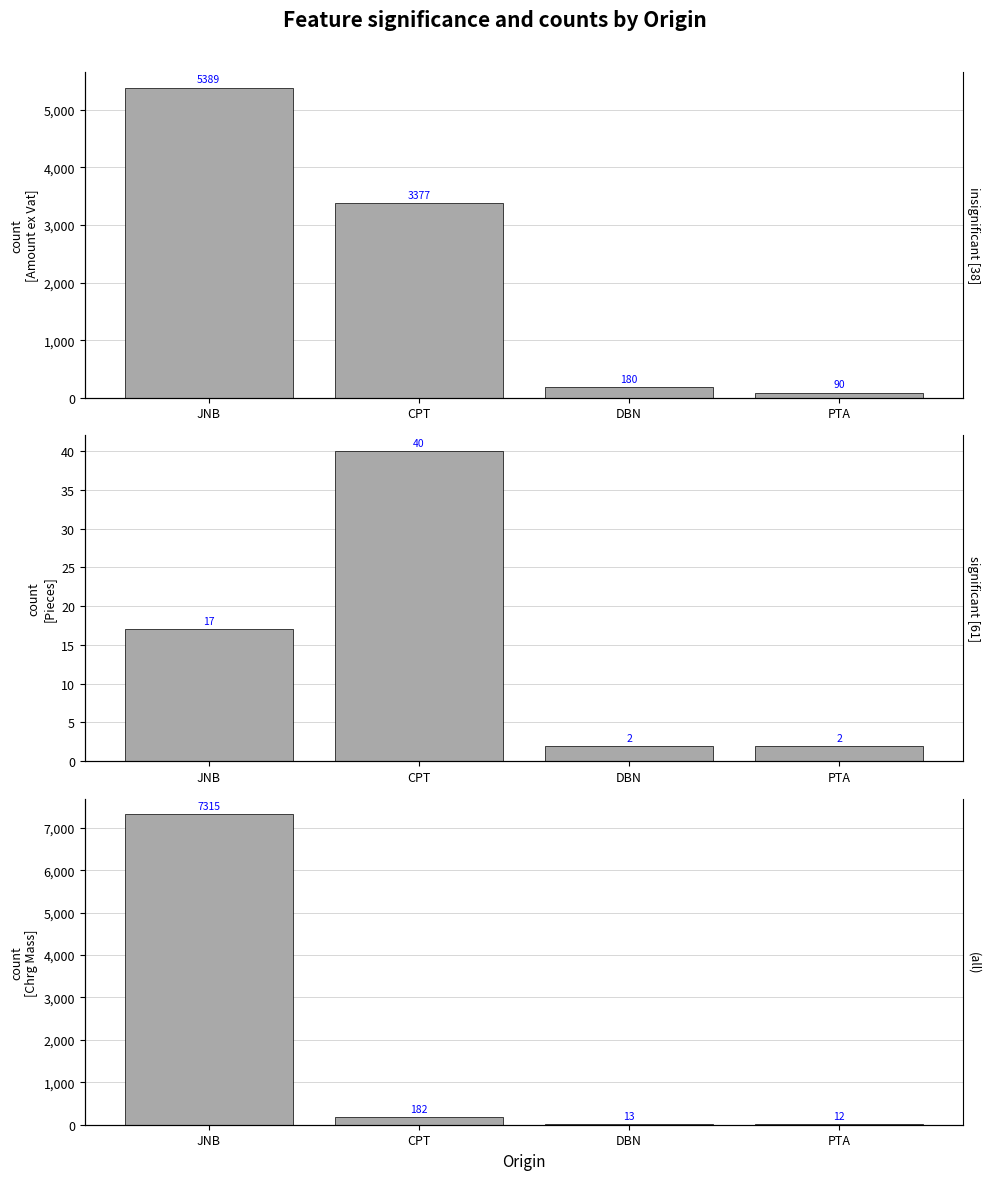

What is the lowest value of the Amount ex Vat series?

89.9